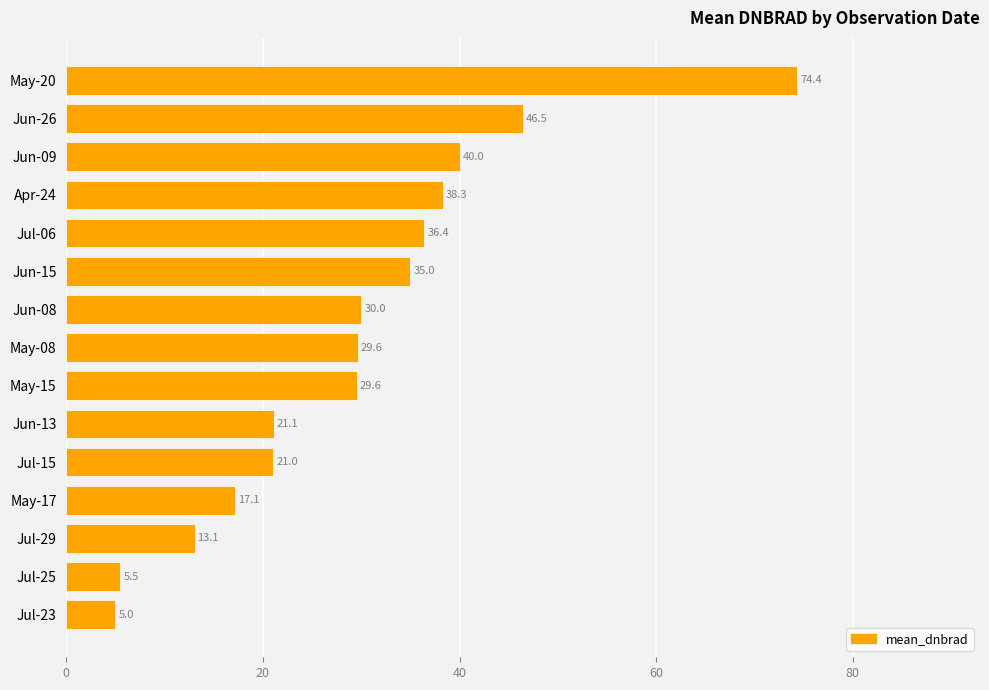

The value at Jun-09 is 40.0. True or false?

True